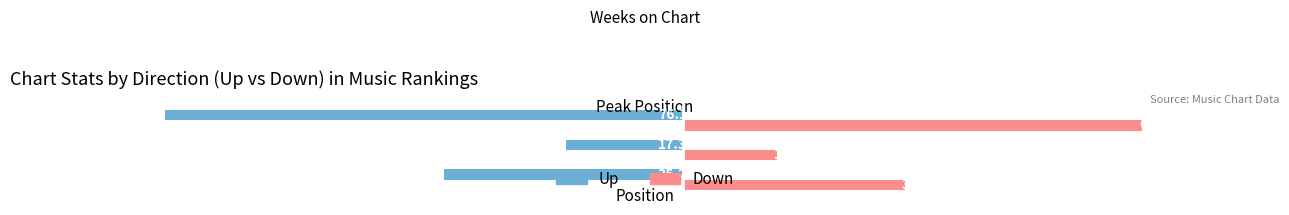

What is the difference between the highest and lowest values at Position?

67.8